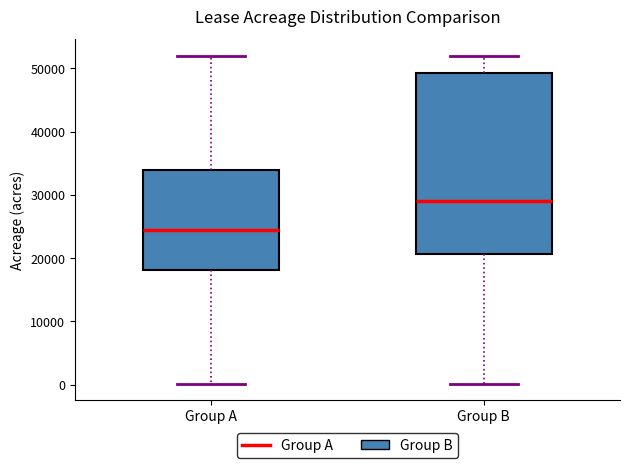

Reading left to right, transcribe this box plot: for each box, give where its median line is, the range the box spans, and where its two whiskers end, as read against the y-axis. The values are not printed on the chart, so give them approximately, as read against the axis.

Group A: median 24000, box 18000 to 34000, whiskers 0 to 52000
Group B: median 29000, box 21000 to 49000, whiskers 0 to 52000